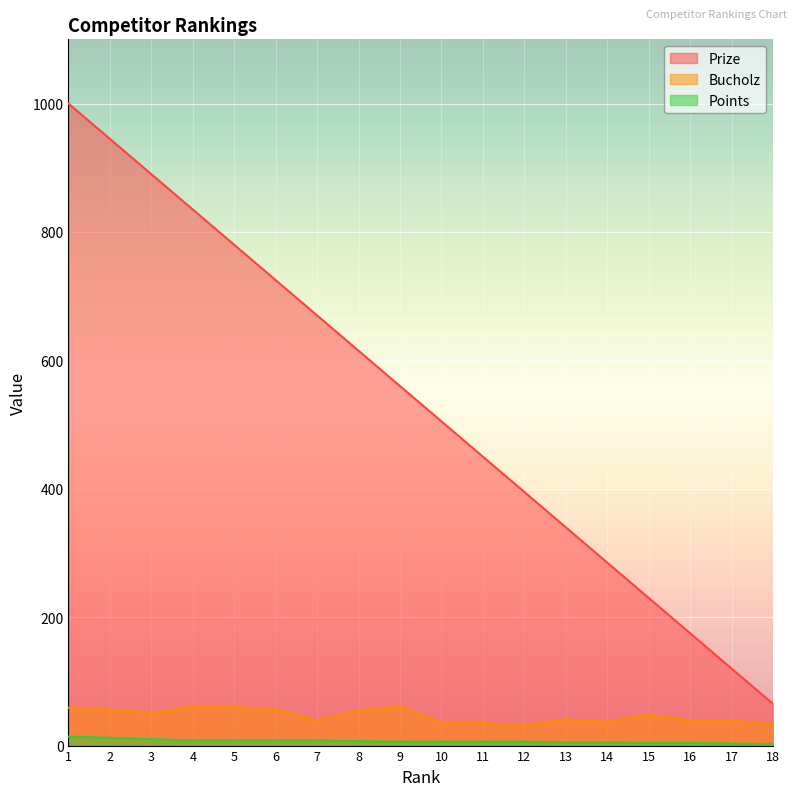

What is the spread (max minus min) of values at 15?

226